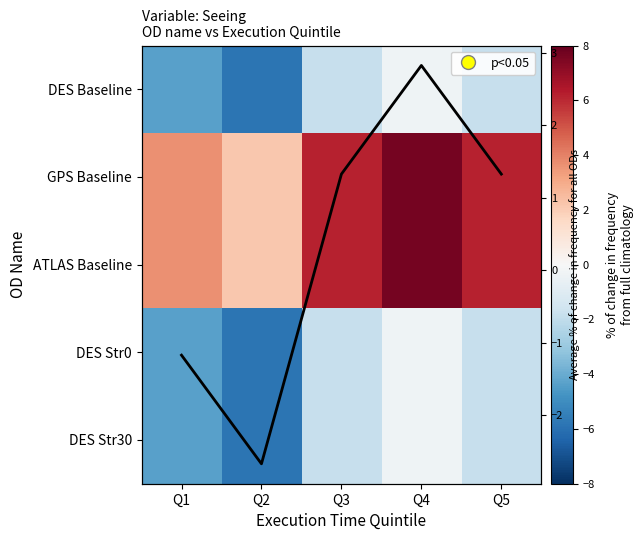

Rank the series by their maximum value, from highest to lowest.

GPS Baseline, ATLAS Baseline, Mean deviation, DES Baseline, DES Str0, DES Str30